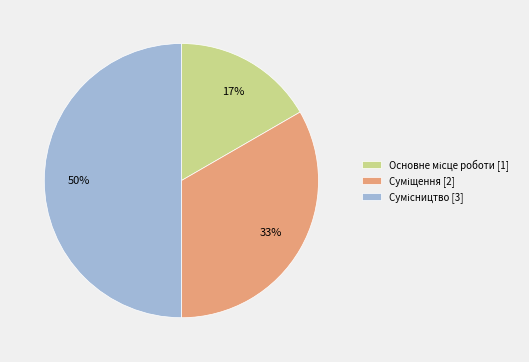

To the nearest percent, what is the average slice percentage?

33%